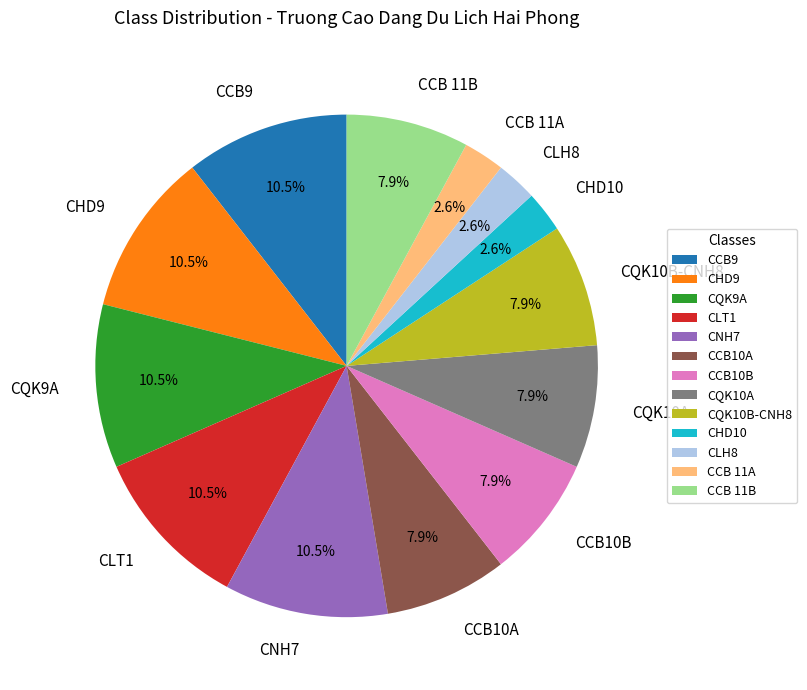

Which has a higher value, CCB10B or CCB9?

CCB9